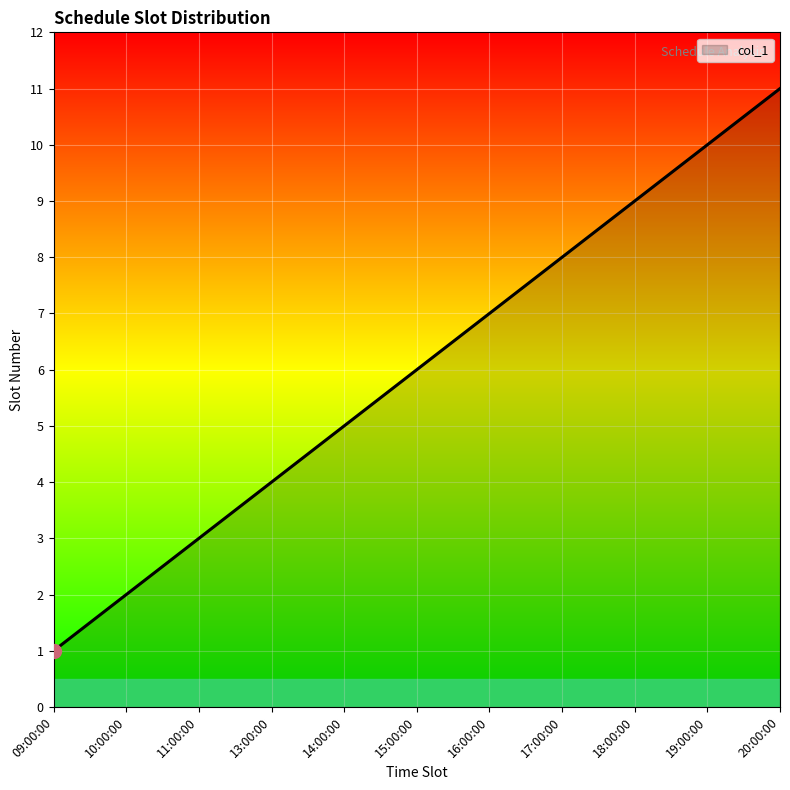

The value at 15:00:00 is 6. True or false?

True